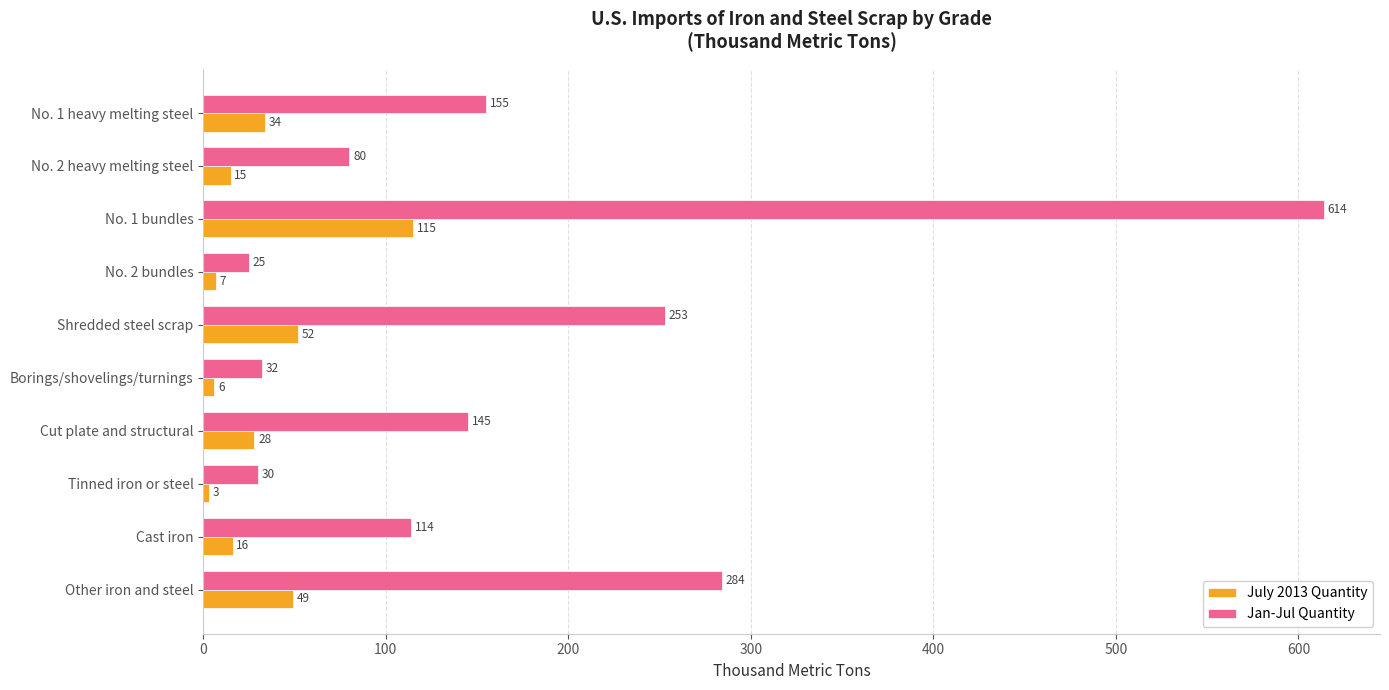

At which label is July 2013 Quantity closest to 59?

Shredded steel scrap